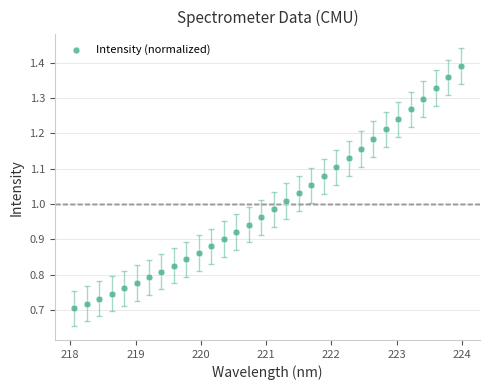

What is the range of X values (max minus min)?

5.9